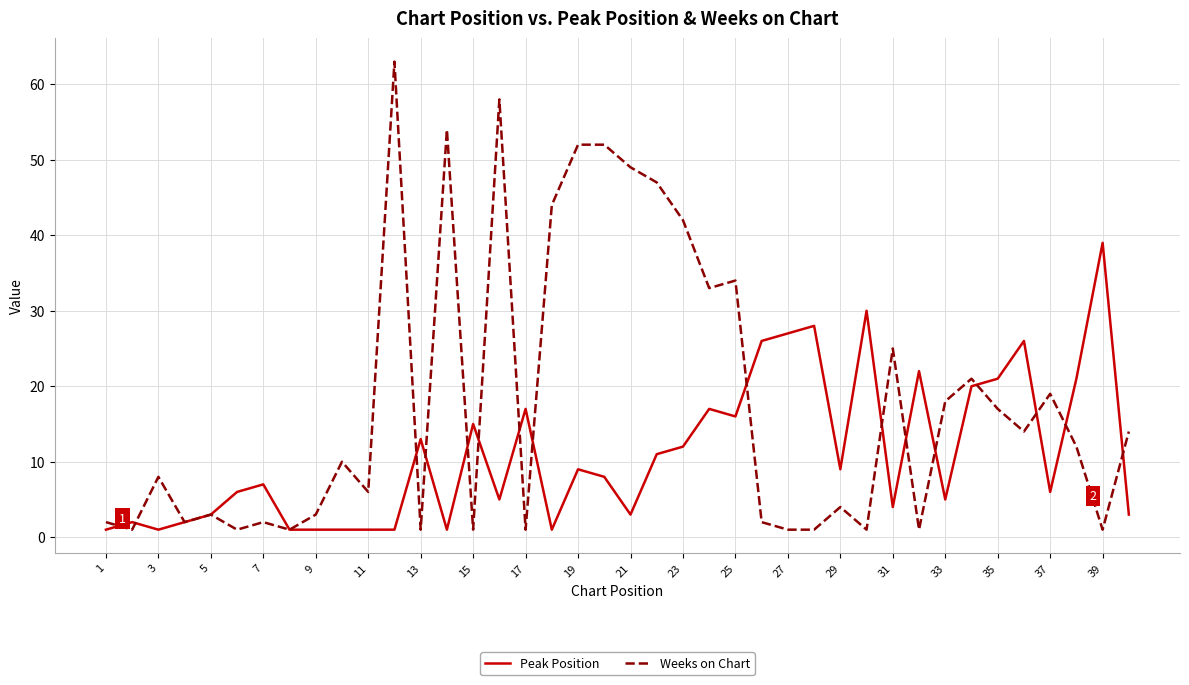

Rank the series by their average value, from highest to lowest.

Weeks on Chart, Peak Position